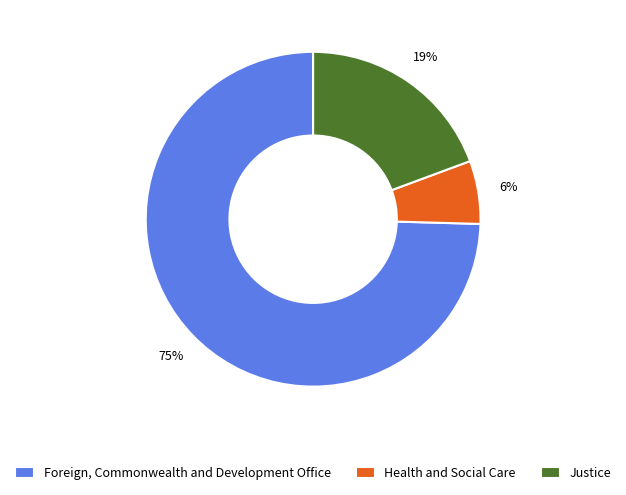

True or false: Foreign, Commonwealth and Development Office accounts for 75% of the total.

True